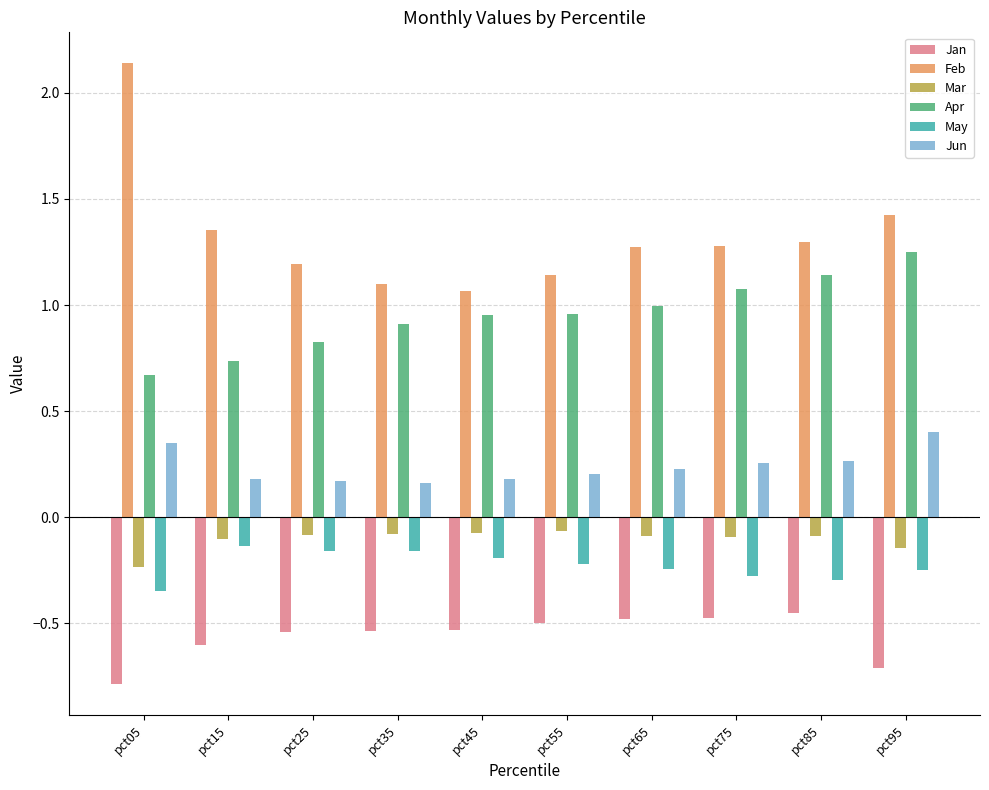

Which series has the largest total across all categories?

Feb